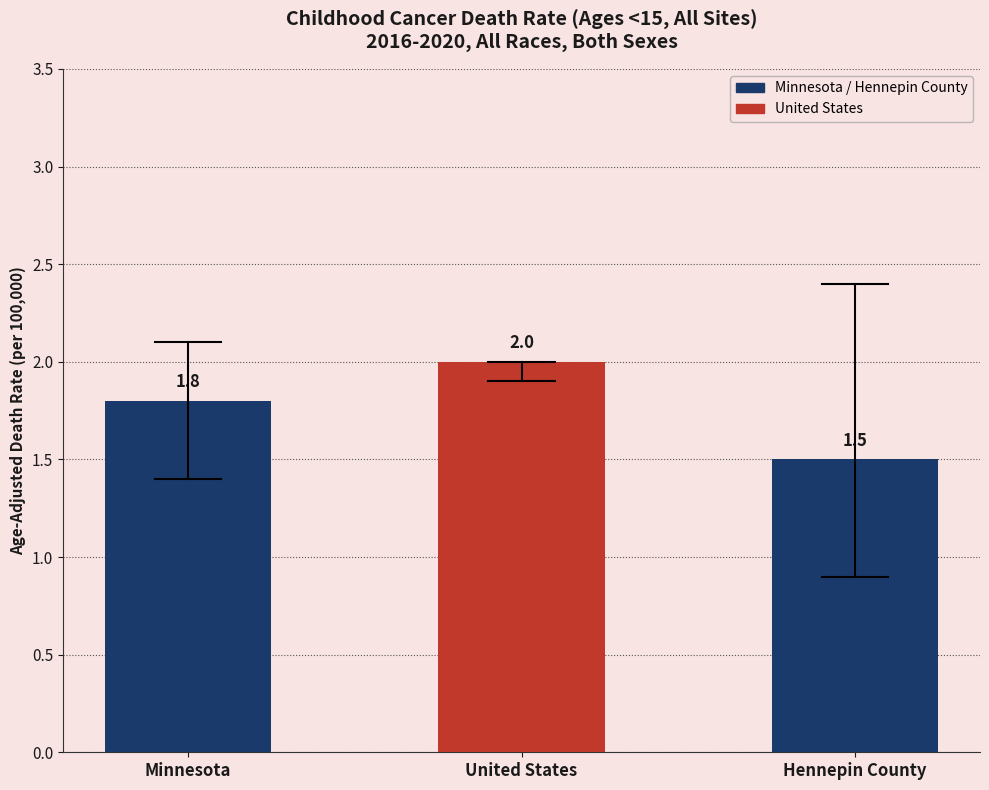

The value at United States is 2.0. True or false?

True